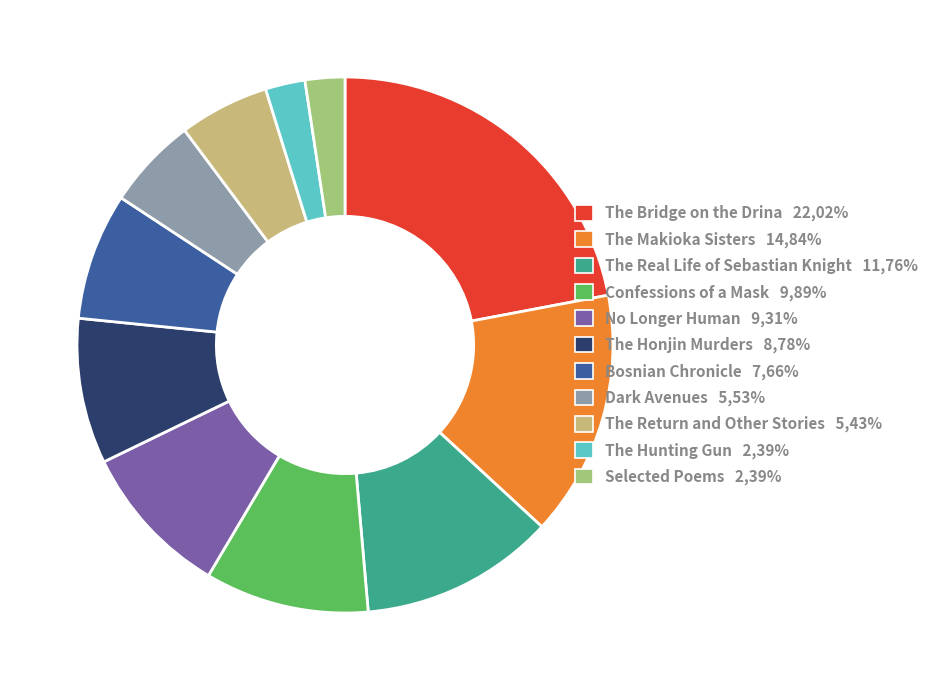

Is there a majority slice in this chart?

No